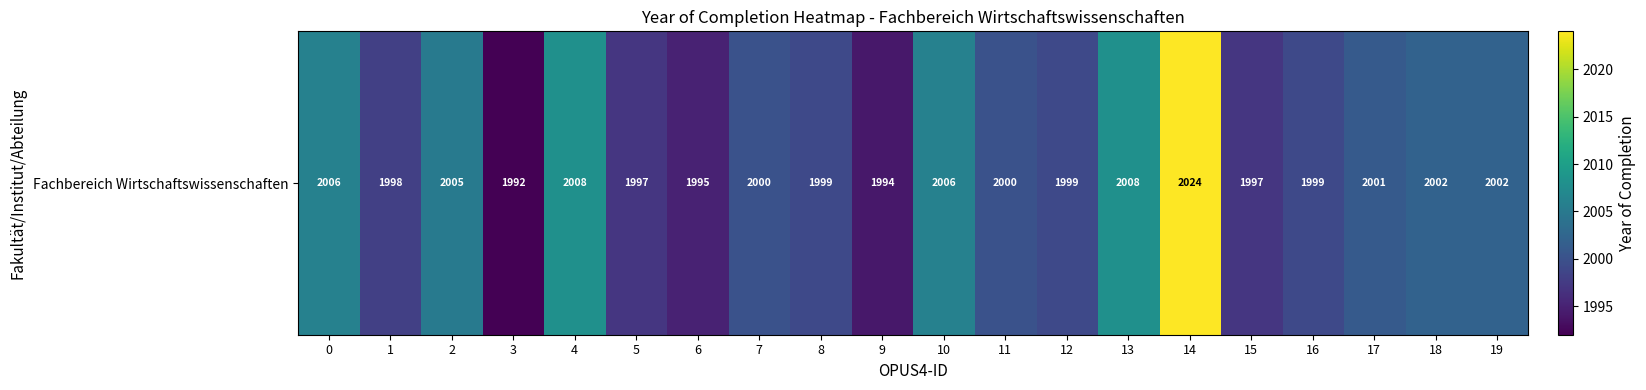

The chart shows a value of 2002 at 19. True or false?

True